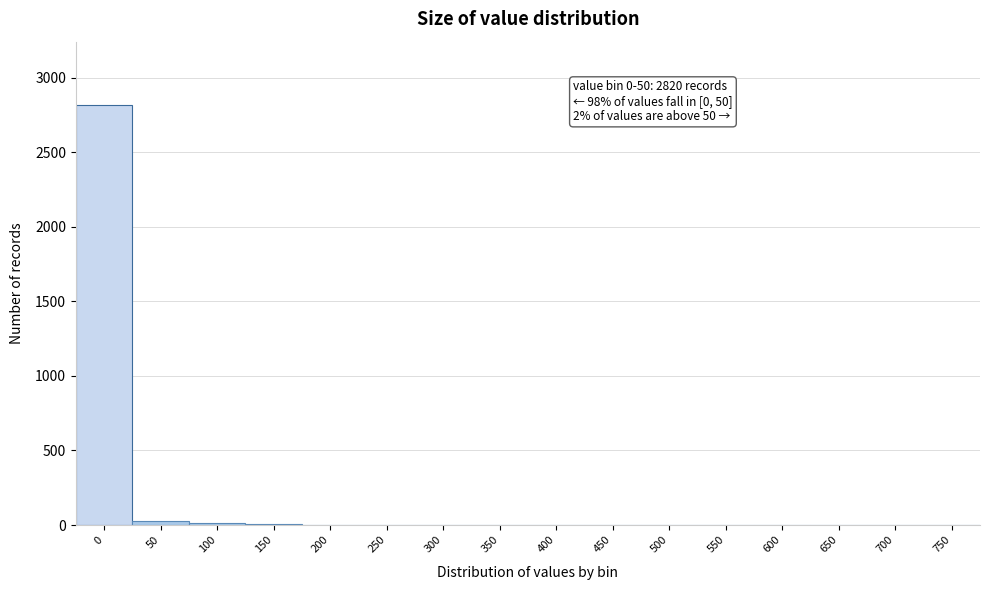

What is the greatest value displayed?

2820